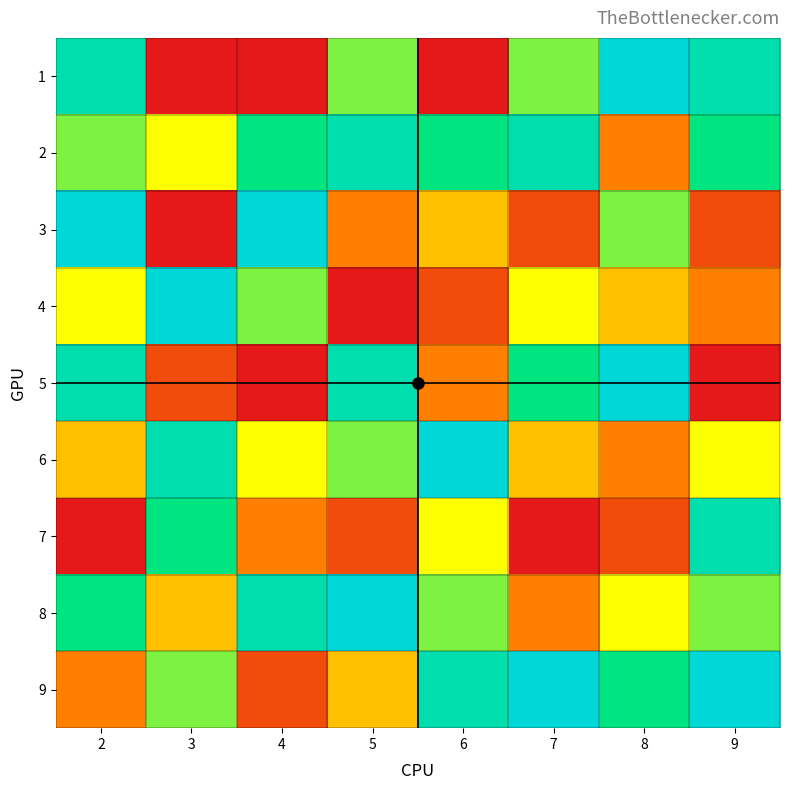

At which category is the sum across all series the highest?

2